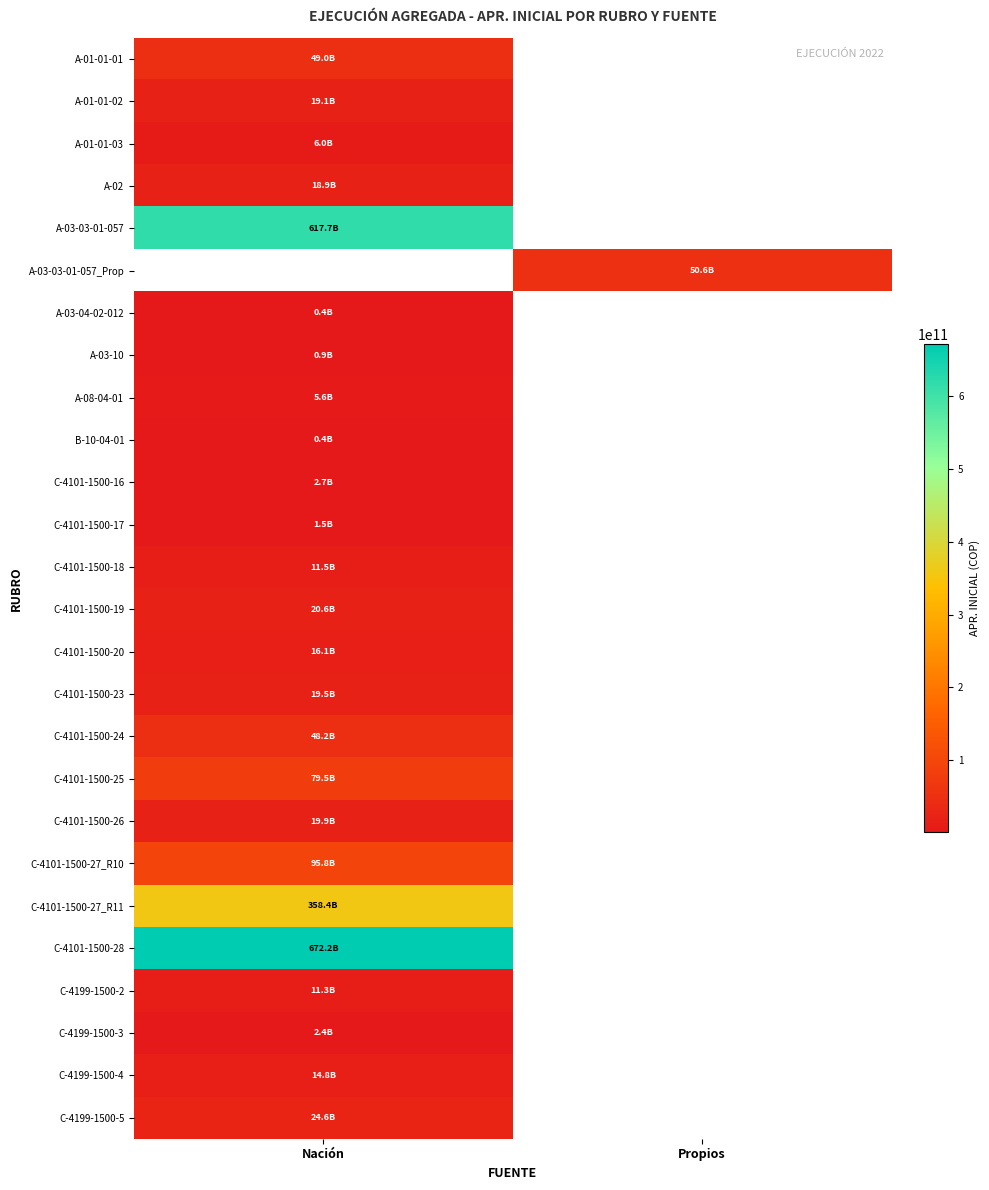

At which category does the chart reach its peak across all series?

Nación